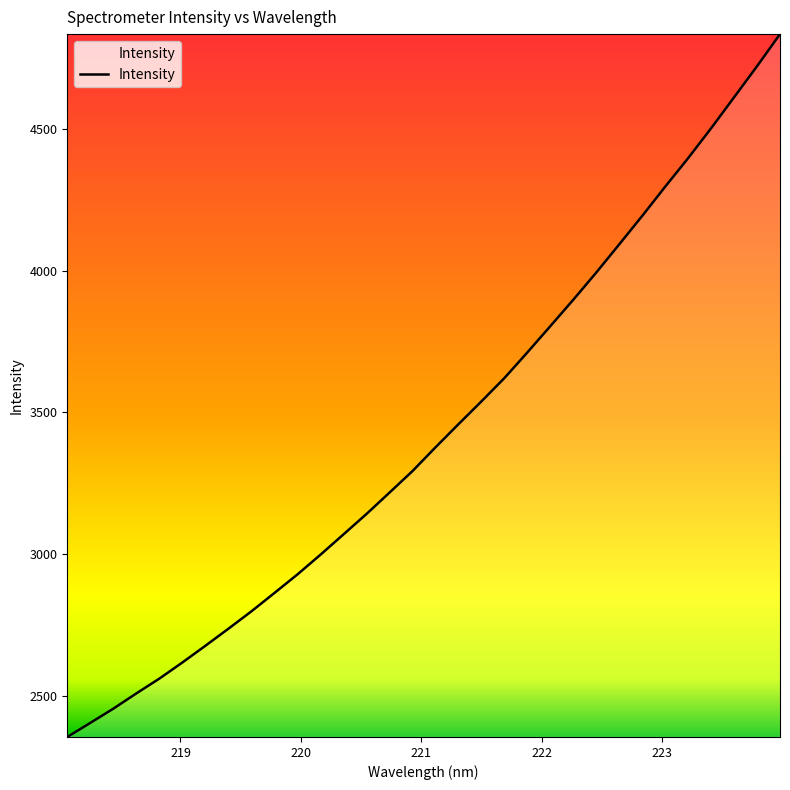

How many lines are shown in the chart?

1